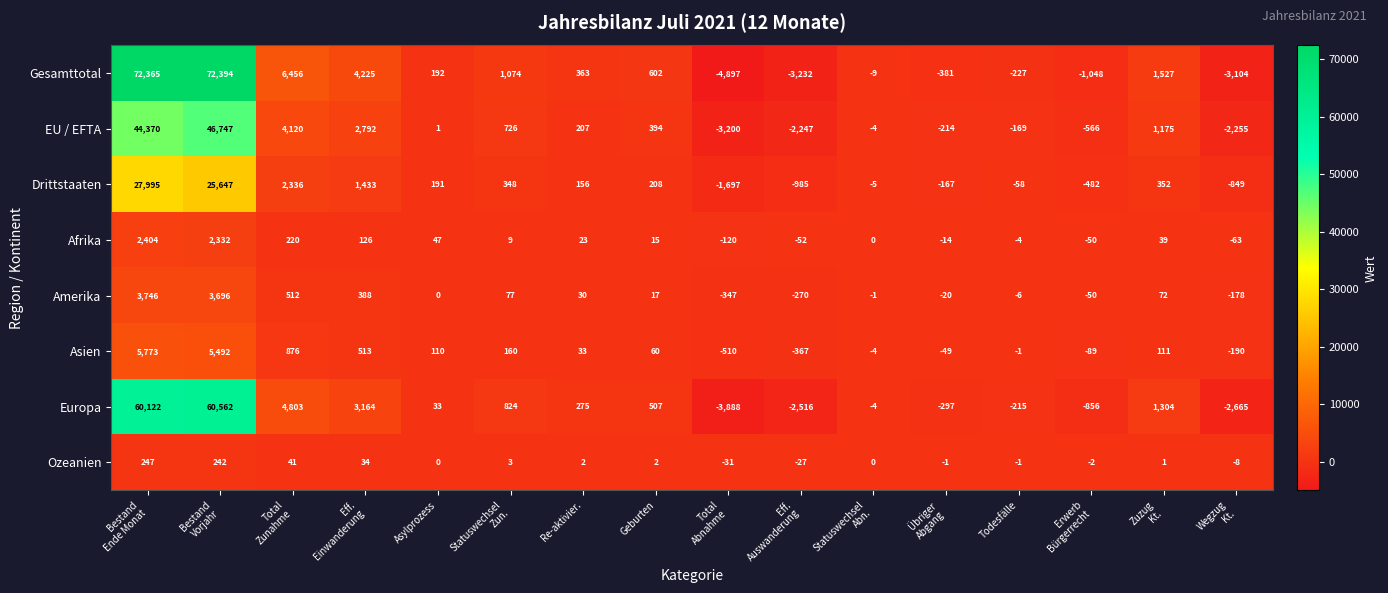

Between Asylprozess and Statuswechsel
Abn., which series saw the biggest shift?

Gesamttotal